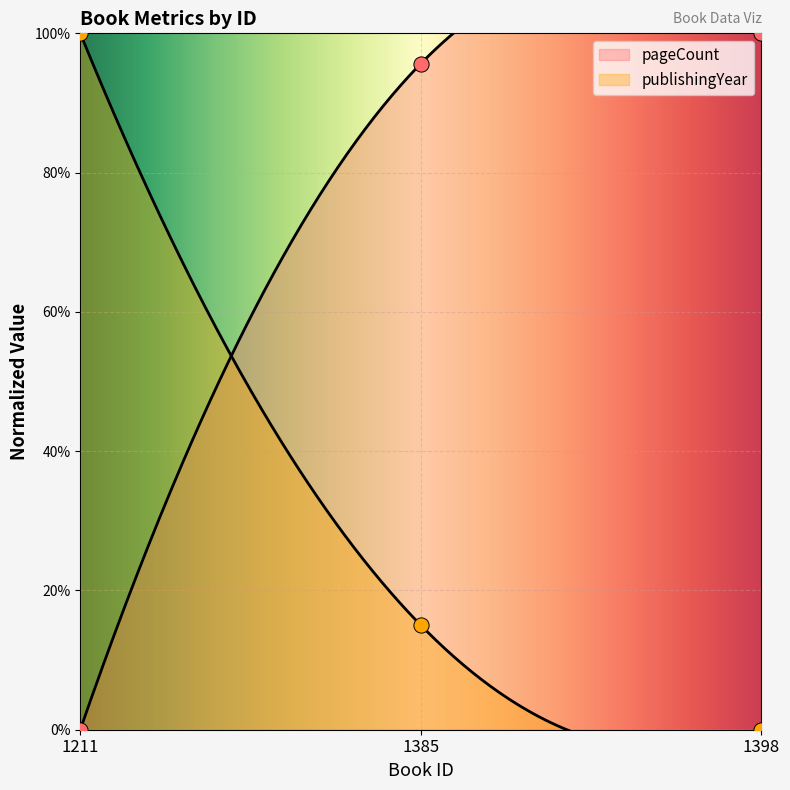

At which category is the sum across all series the highest?

1385